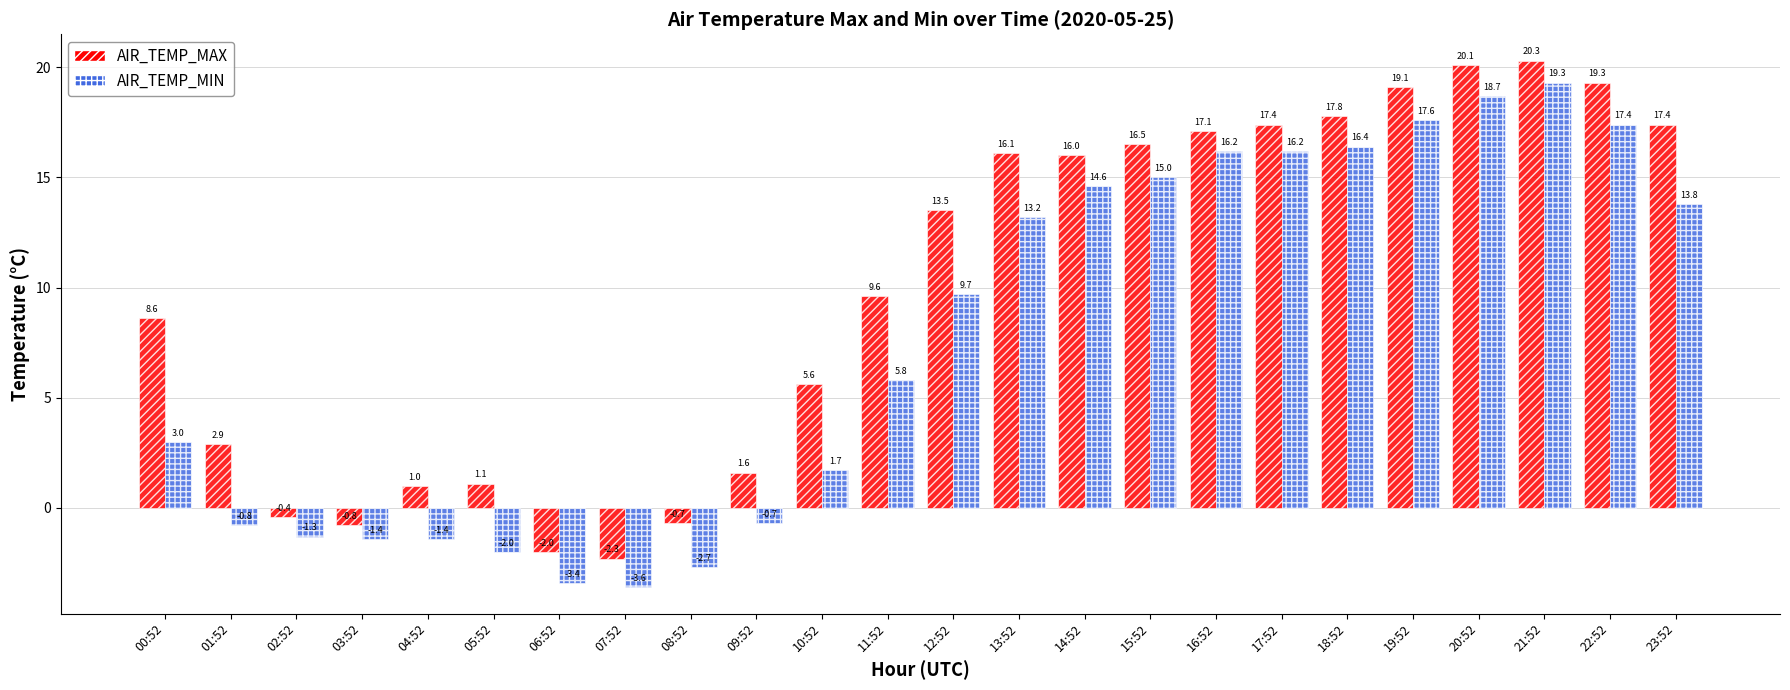

How many negative values does the AIR_TEMP_MAX series have?

5